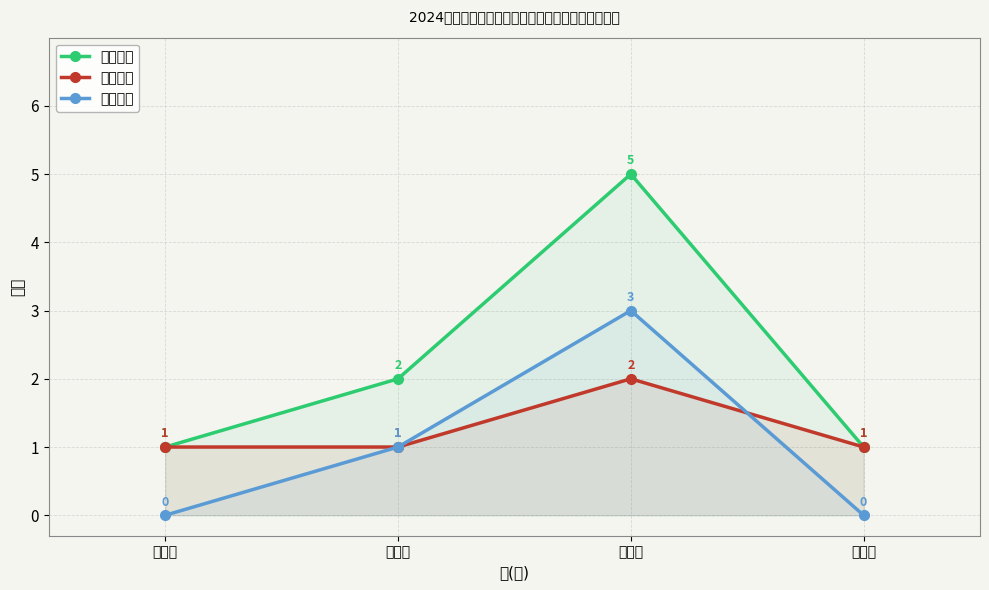

How many lines are shown in the chart?

3